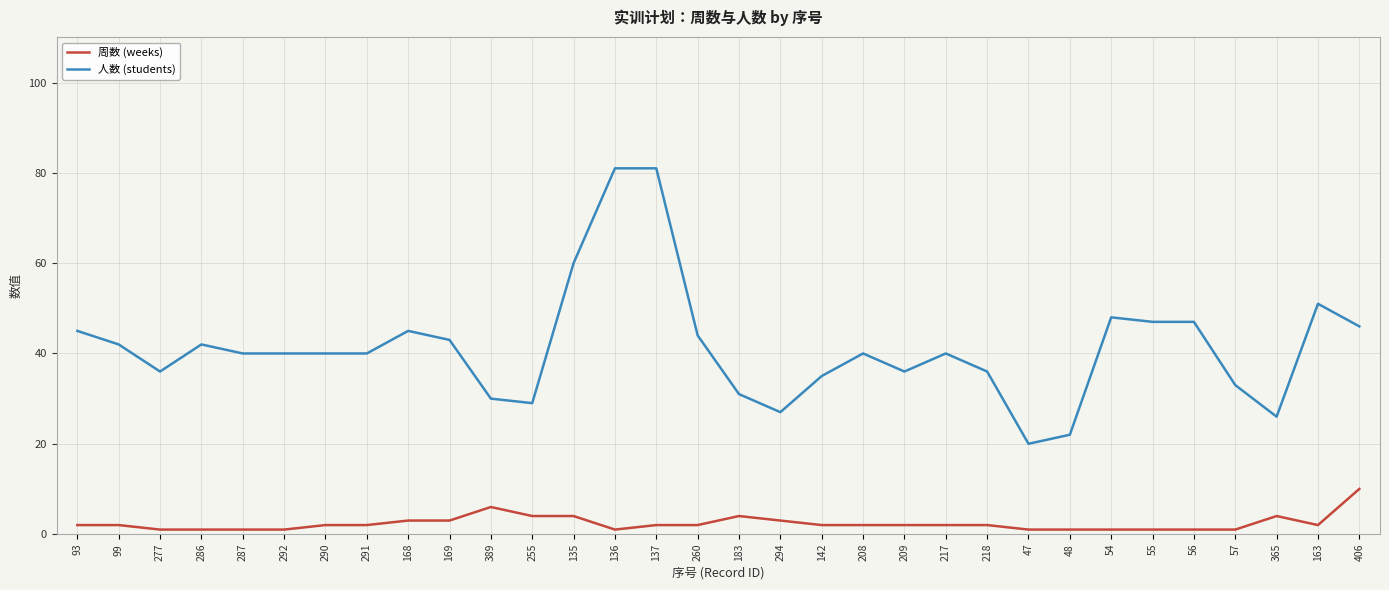

True or false: 人数 (students) and 周数 (weeks) intersect in this chart.

False